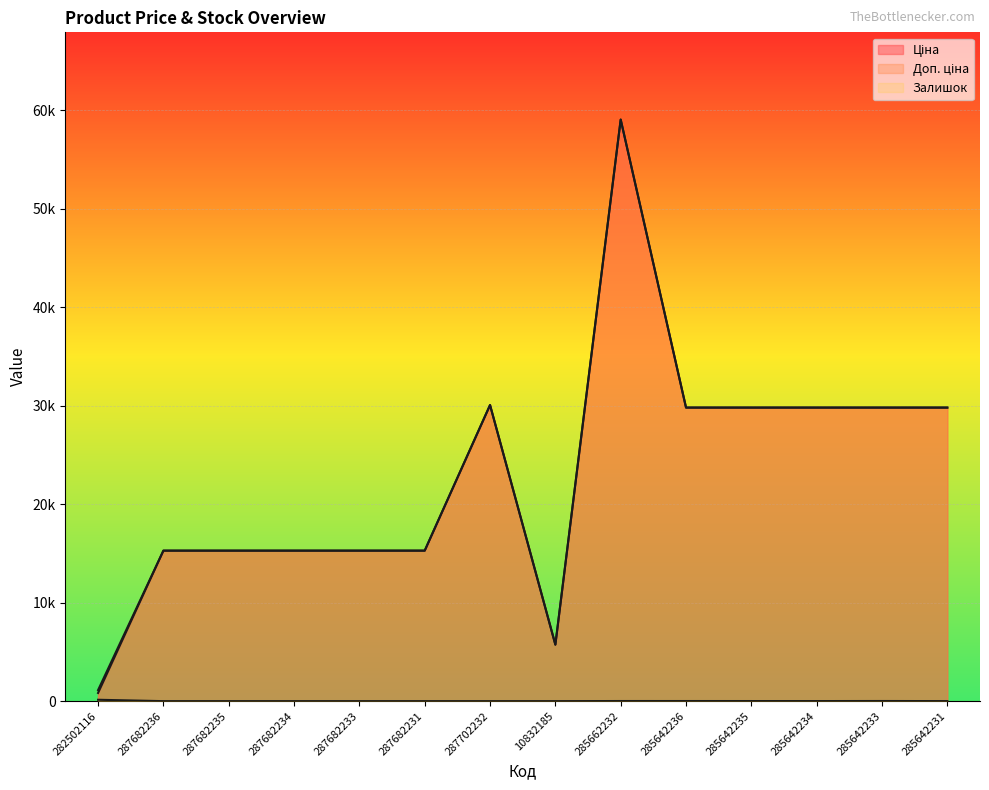

Is it true that Ціна equals 29819.2 at 285642235?

True